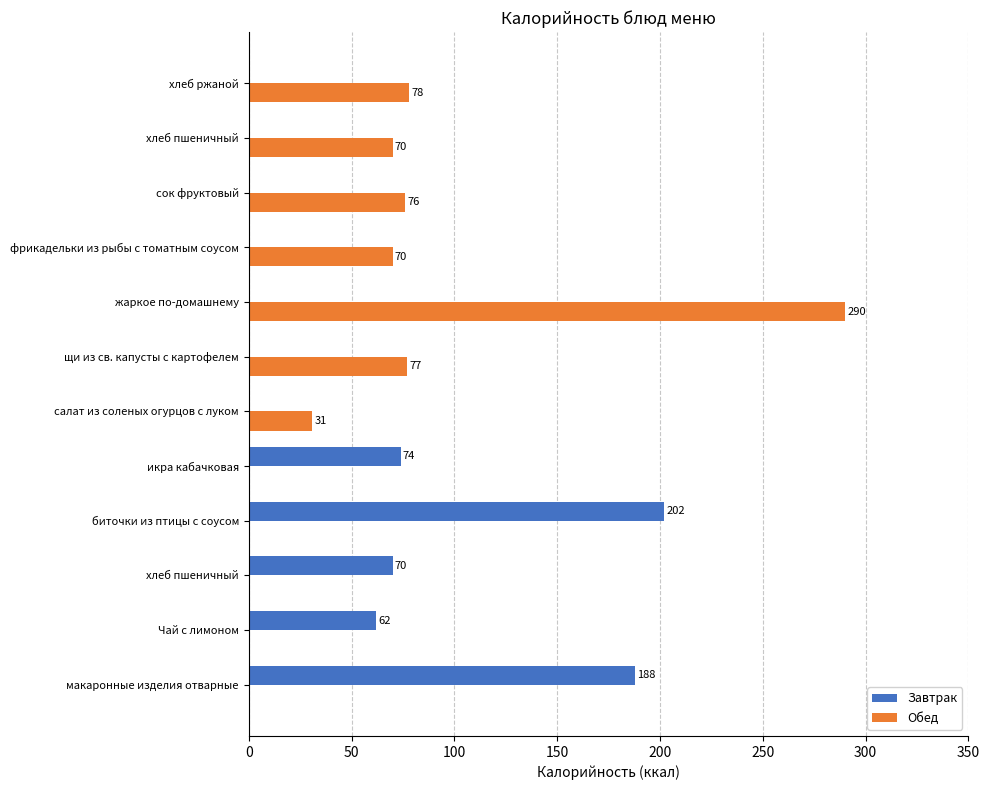

What is the maximum value shown in the chart?

290